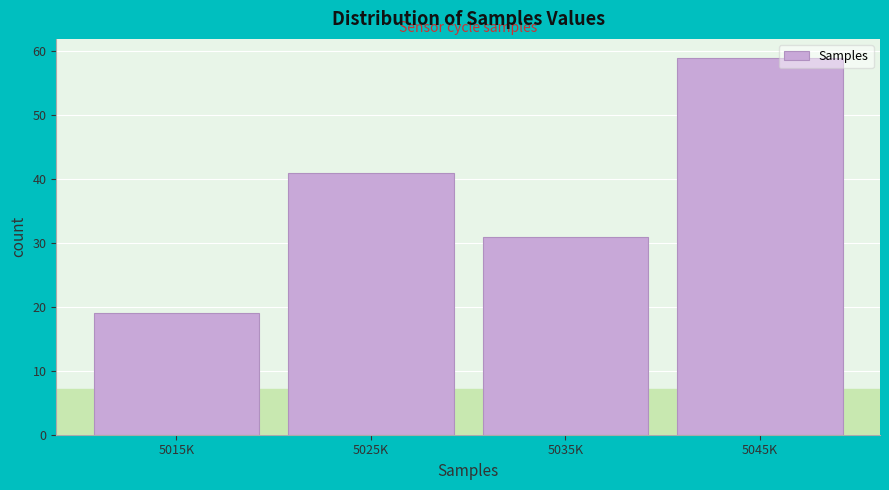

Reading left to right, list all the values displayed in this chart.

19	41	31	59